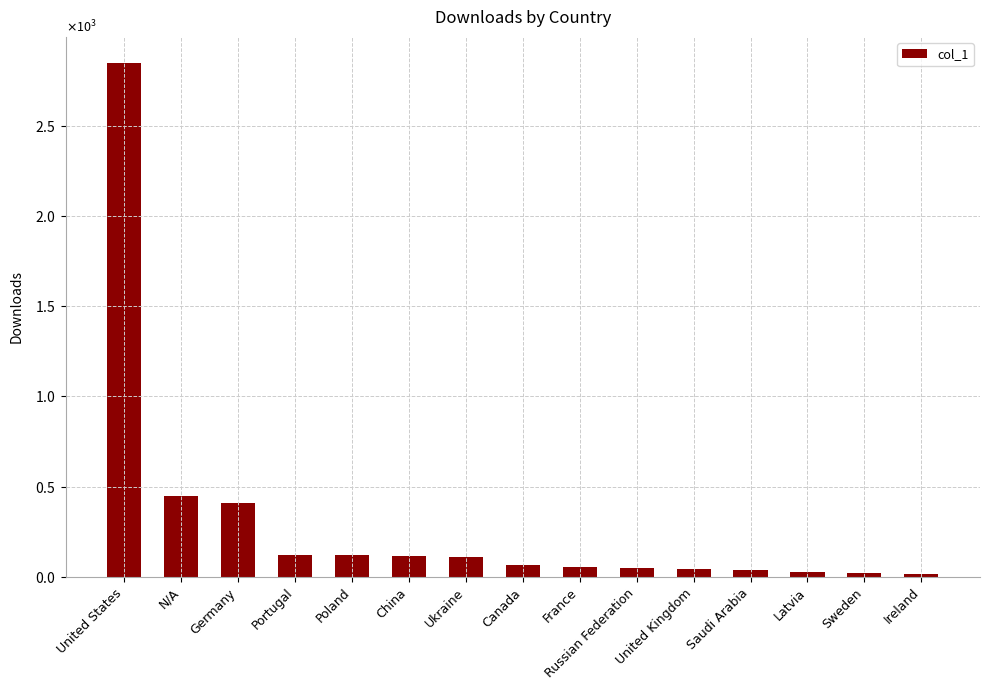

How many data points does each series have?

15